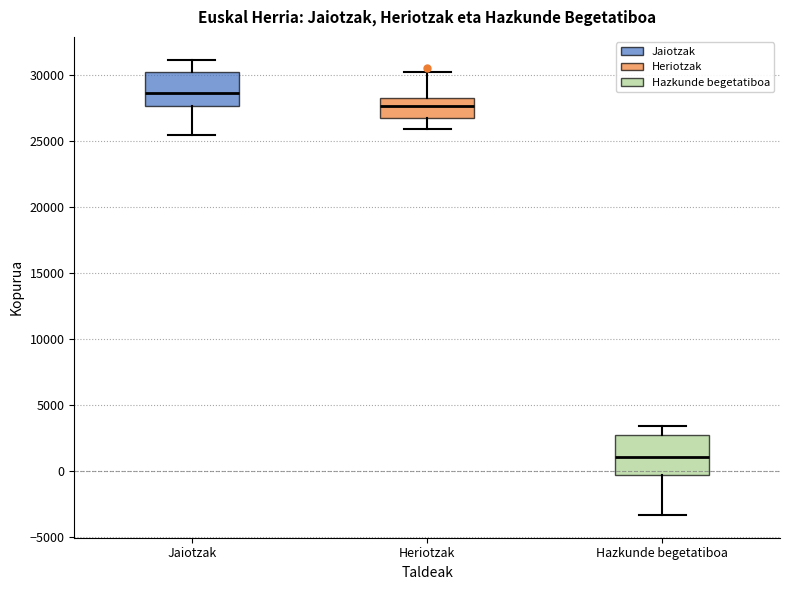

Where is the lower edge of the box for Jaiotzak on the y-axis? The values are not printed on the chart, so give them approximately, as read against the axis.

27500